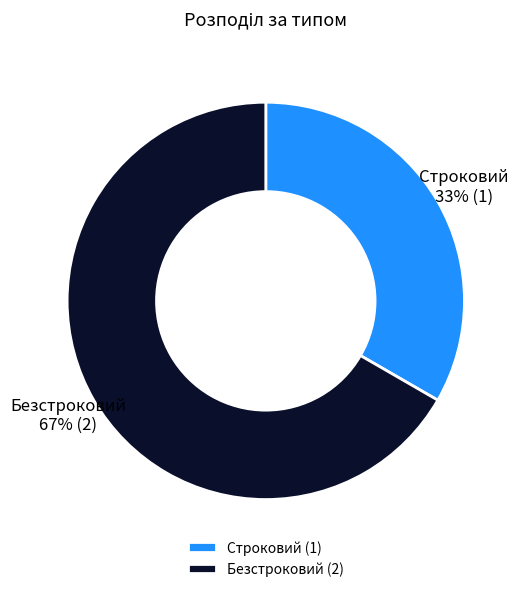

Does Строковий represent more than half of the total?

No